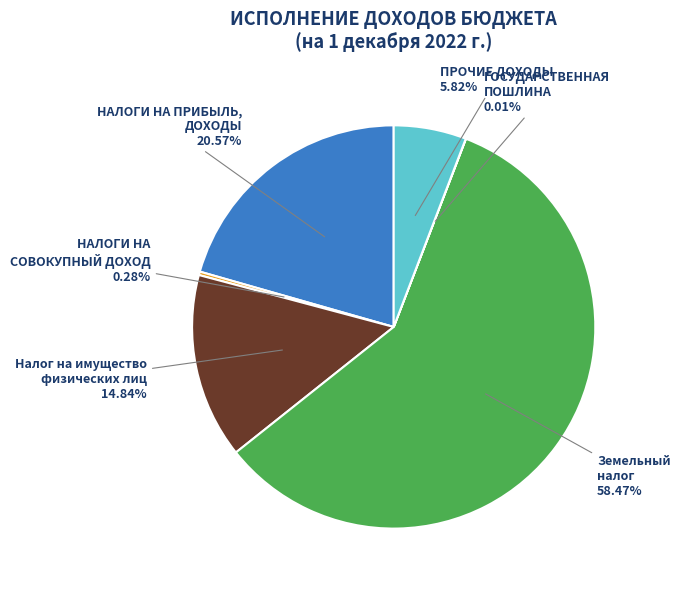

Does any single category account for the majority?

Yes